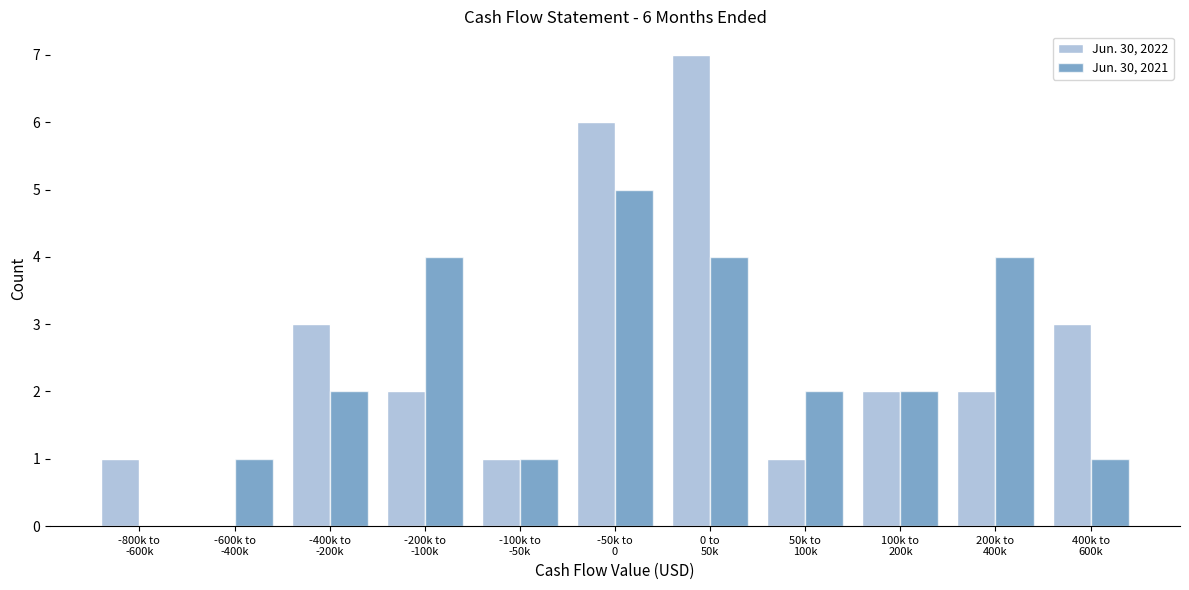

What is the sum of all Jun. 30, 2022 values?

28